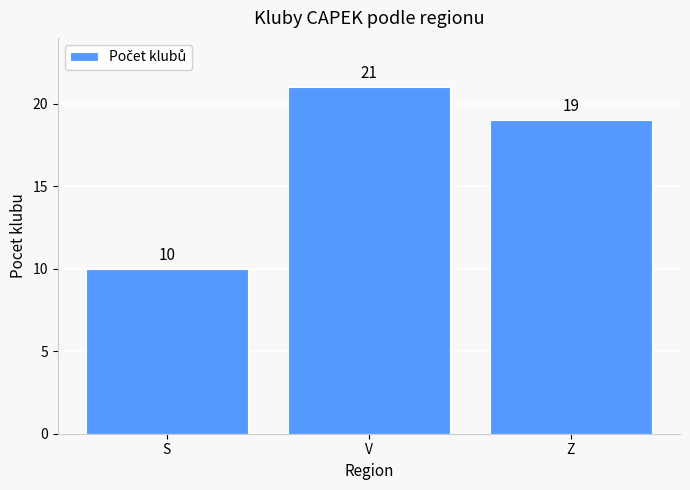

What is the sum of the values at V and S?

31